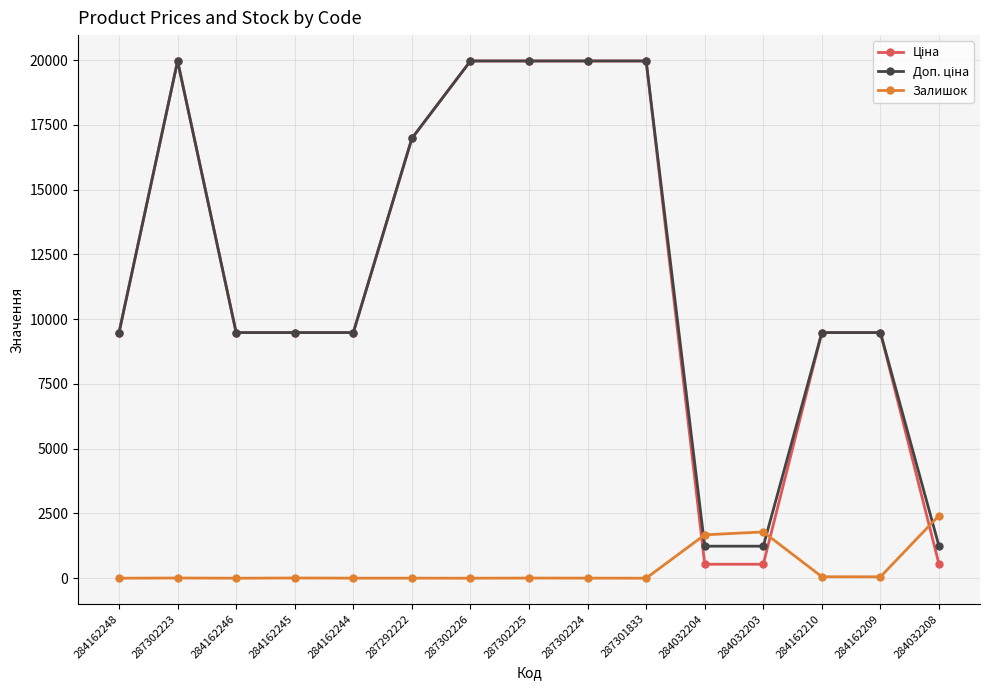

At how many categories does at least one series exceed 7338?

12